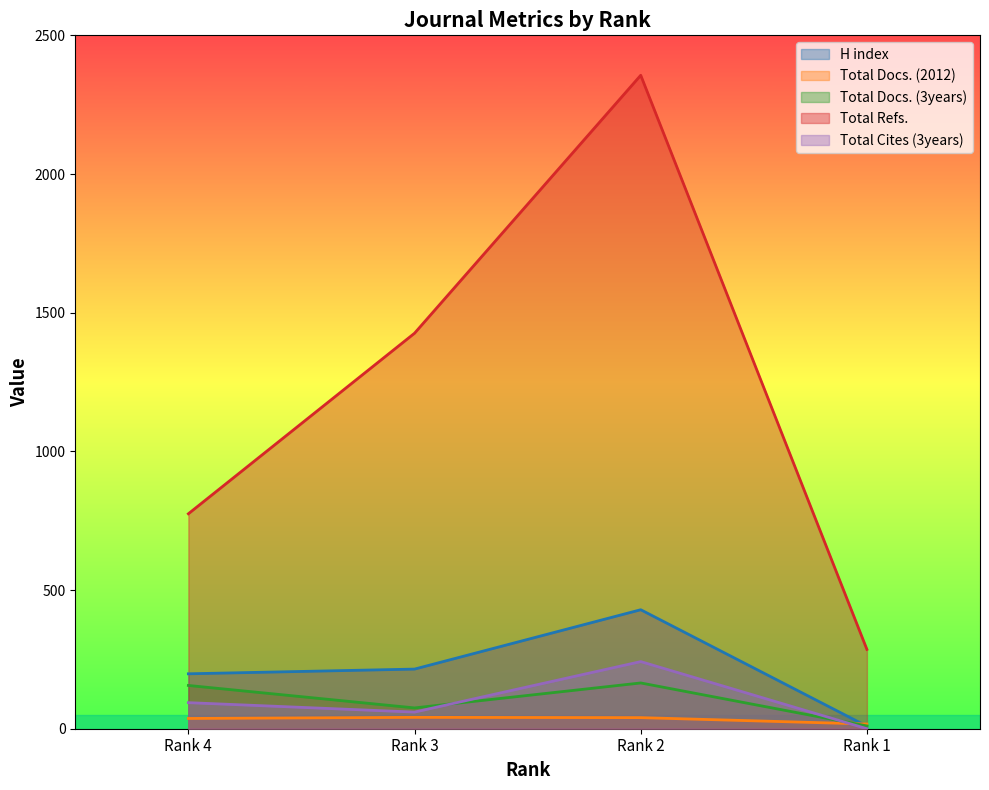

How many times do Total Docs. (2012) and Total Cites (3years) cross each other?

1